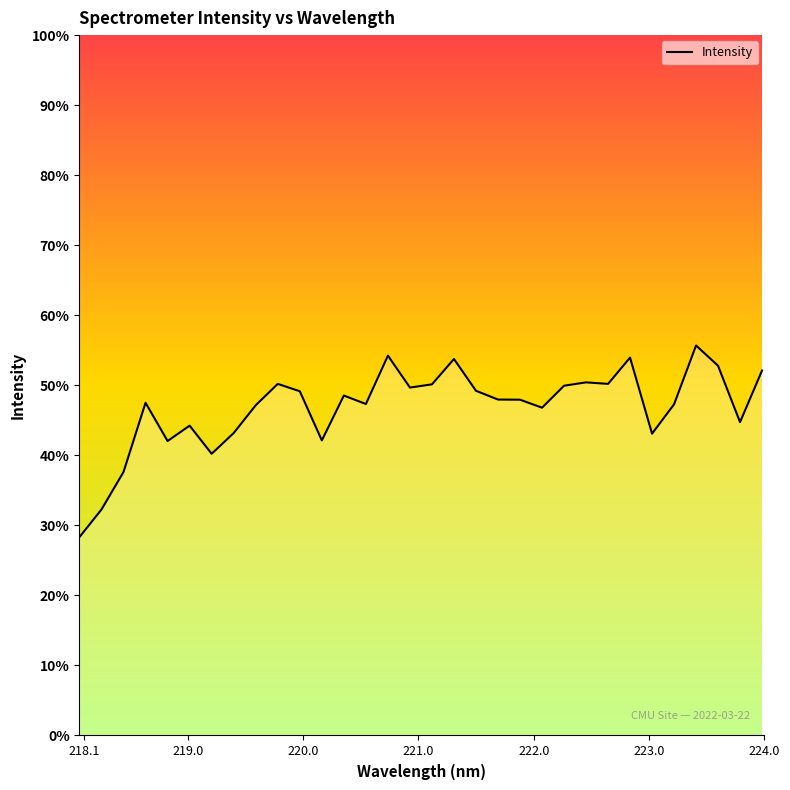

What is the maximum value shown in the chart?

55.7